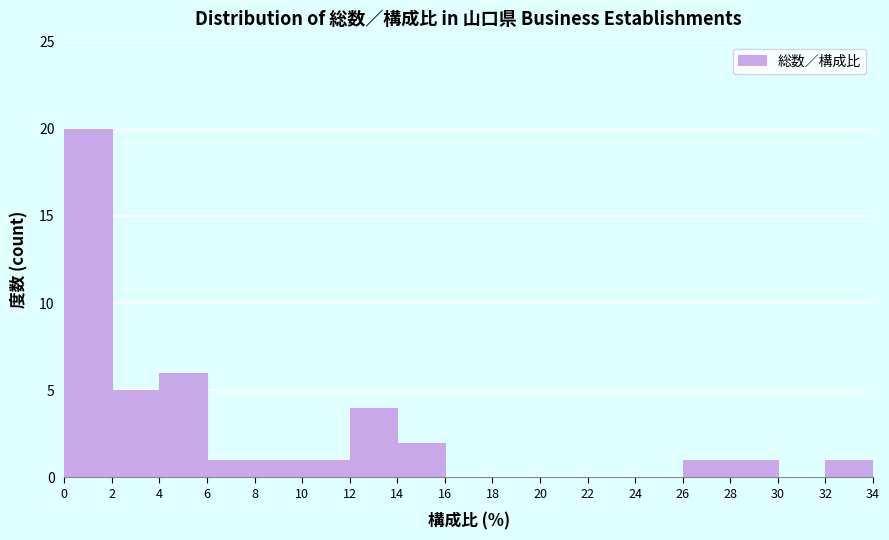

Reading left to right, transcribe this chart: for each bar, give the range it covers on the x-axis and its height. The values are not printed on the chart, so give them approximately, as read against the axis.

0 to 2: 20
2 to 4: 5
4 to 6: 6
6 to 8: 1
8 to 10: 1
10 to 12: 1
12 to 14: 4
14 to 16: 2
16 to 18: 0
18 to 20: 0
20 to 22: 0
22 to 24: 0
24 to 26: 0
26 to 28: 1
28 to 30: 1
30 to 32: 0
32 to 34: 1